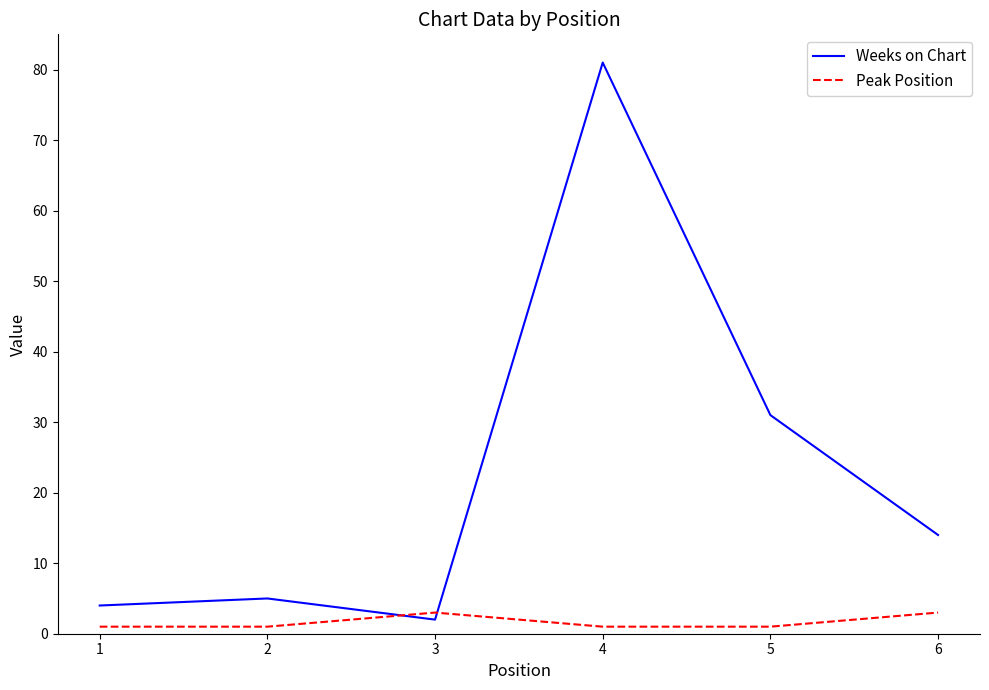

True or false: Weeks on Chart has a value of 45 at 5.

False